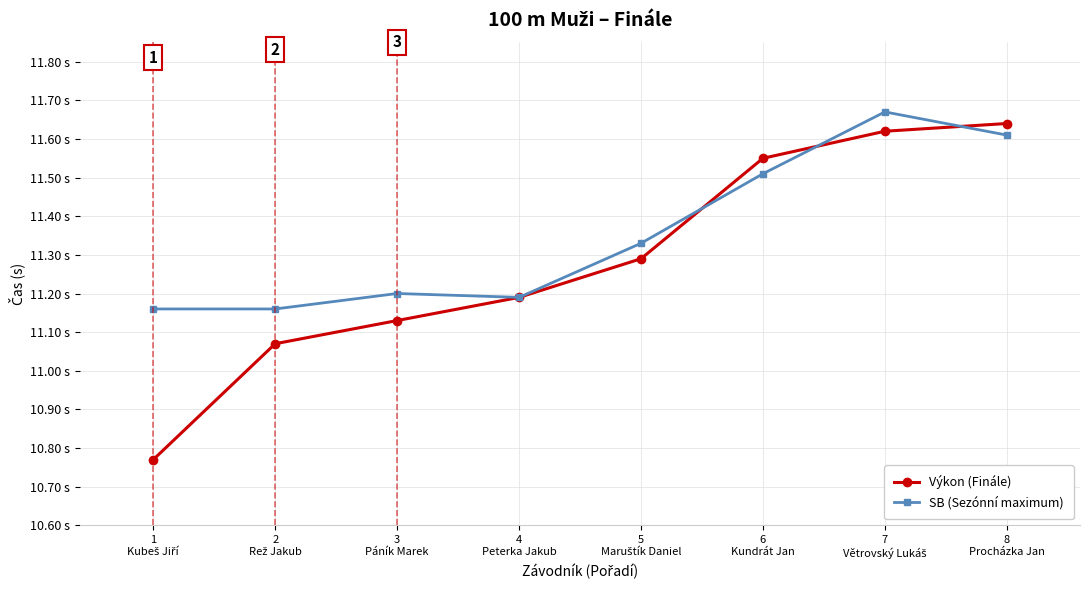

What is the label of the 8th point from the left?

8
Procházka Jan